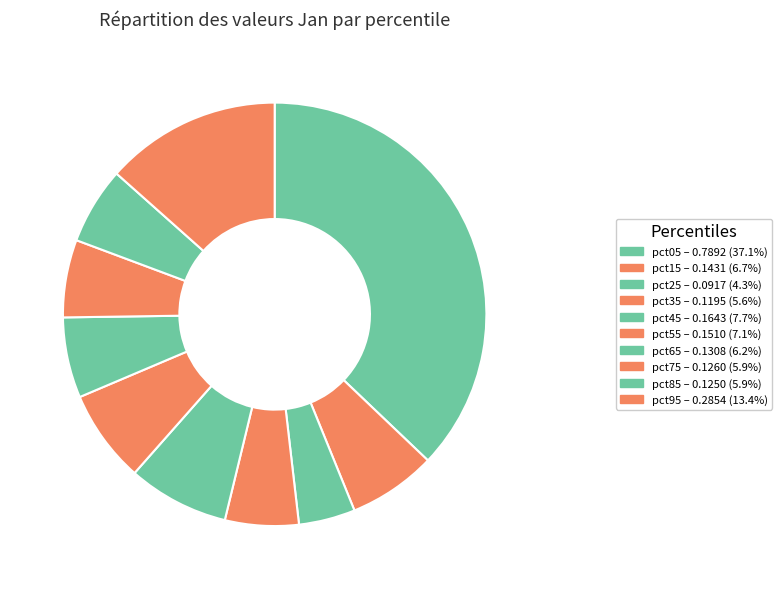

How many slices are in this pie chart?

10